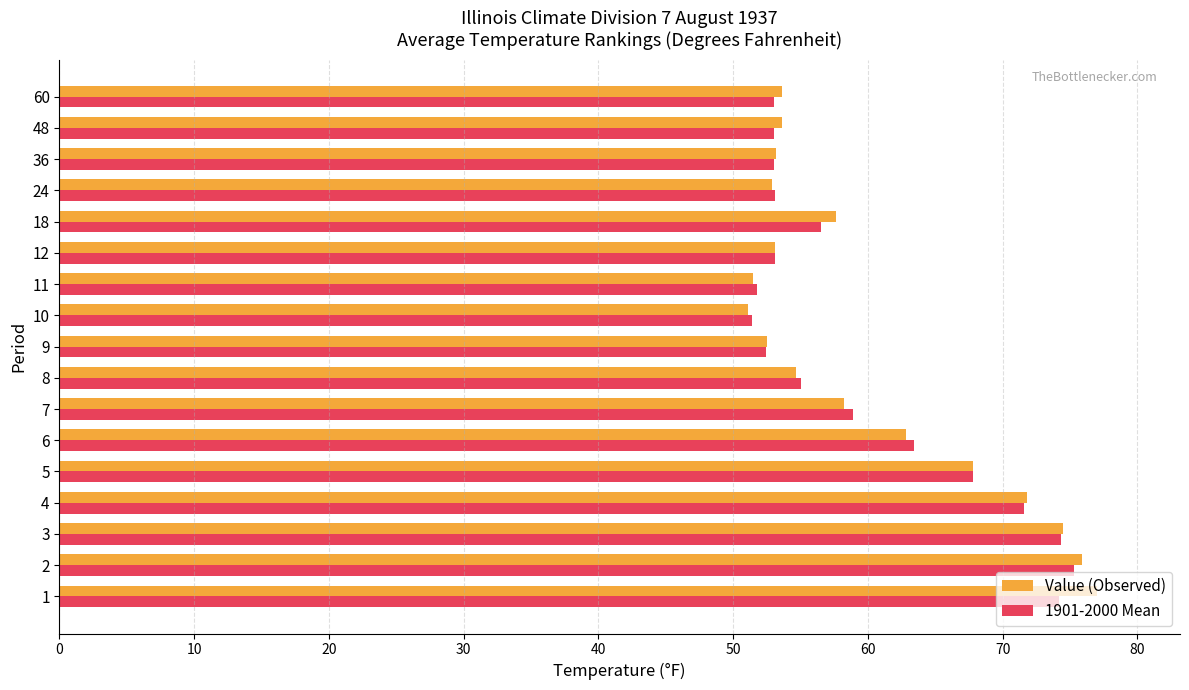

Which series has the largest range (max minus min)?

Value (Observed)